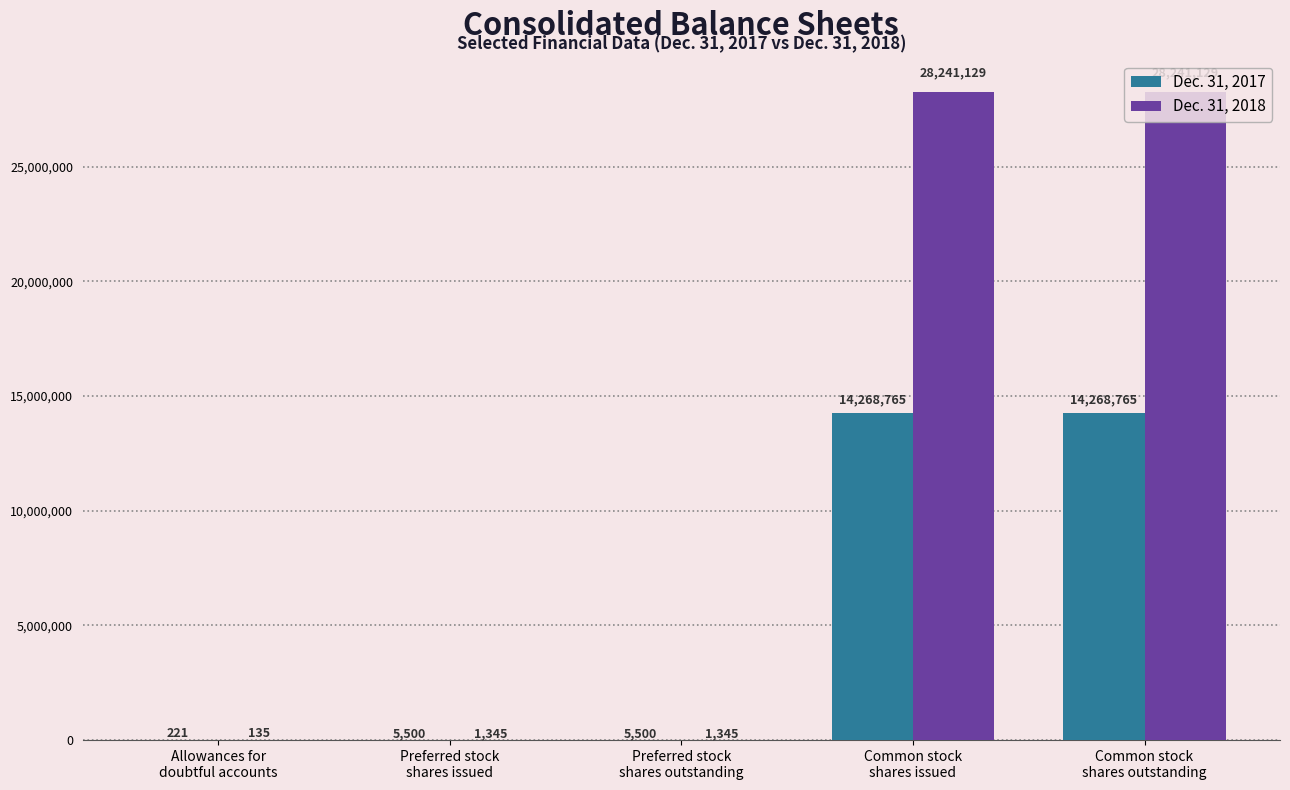

What is the sum of all Dec. 31, 2017 values?

28548751